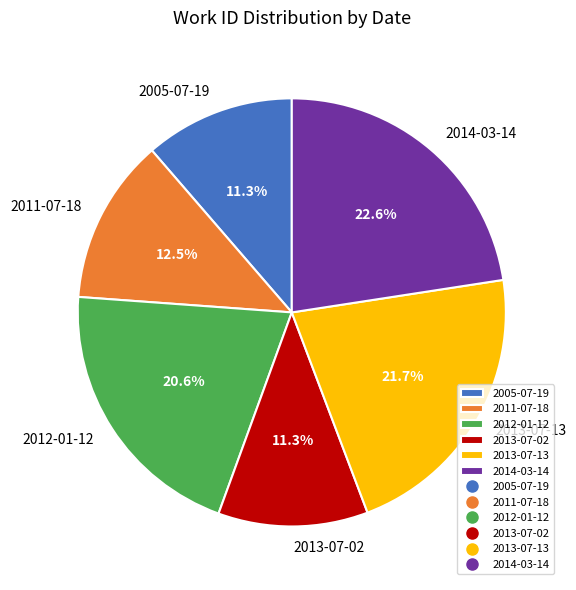

Count the number of slices in the pie.

6